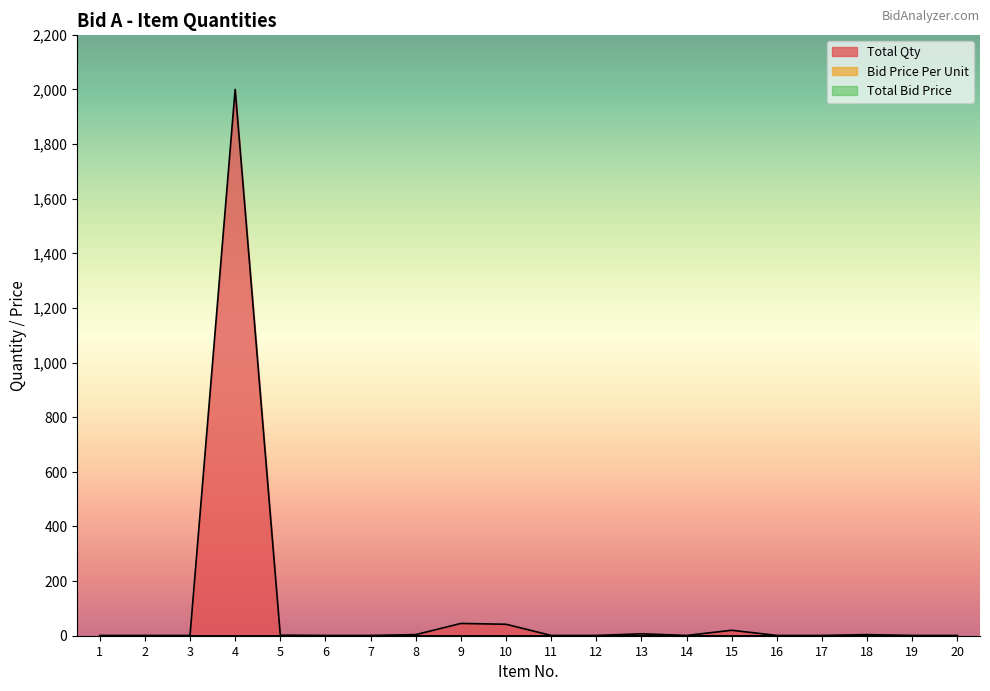

Reading left to right, transcribe all the data shown in this chart.

Total Qty: 1	1	1	2000	2	1	1	4	45	42	1	1	7	1	20	1	1	4	1	1
Bid Price Per Unit: 0	0	0	0	0	0	0	0	0	0	0	0	0	0	0	0	0	0	0	0
Total Bid Price: 0	0	0	0	0	0	0	0	0	0	0	0	0	0	0	0	0	0	0	0